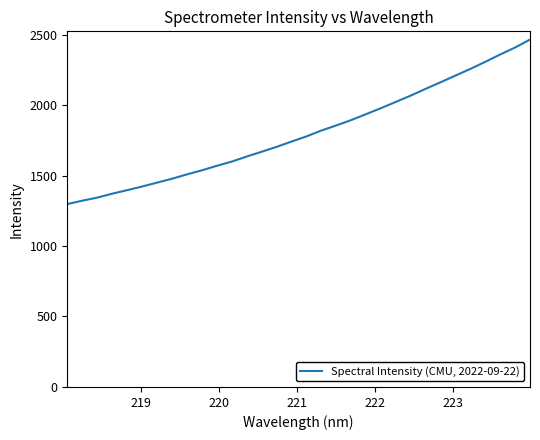

What is the smallest value displayed?

1297.8